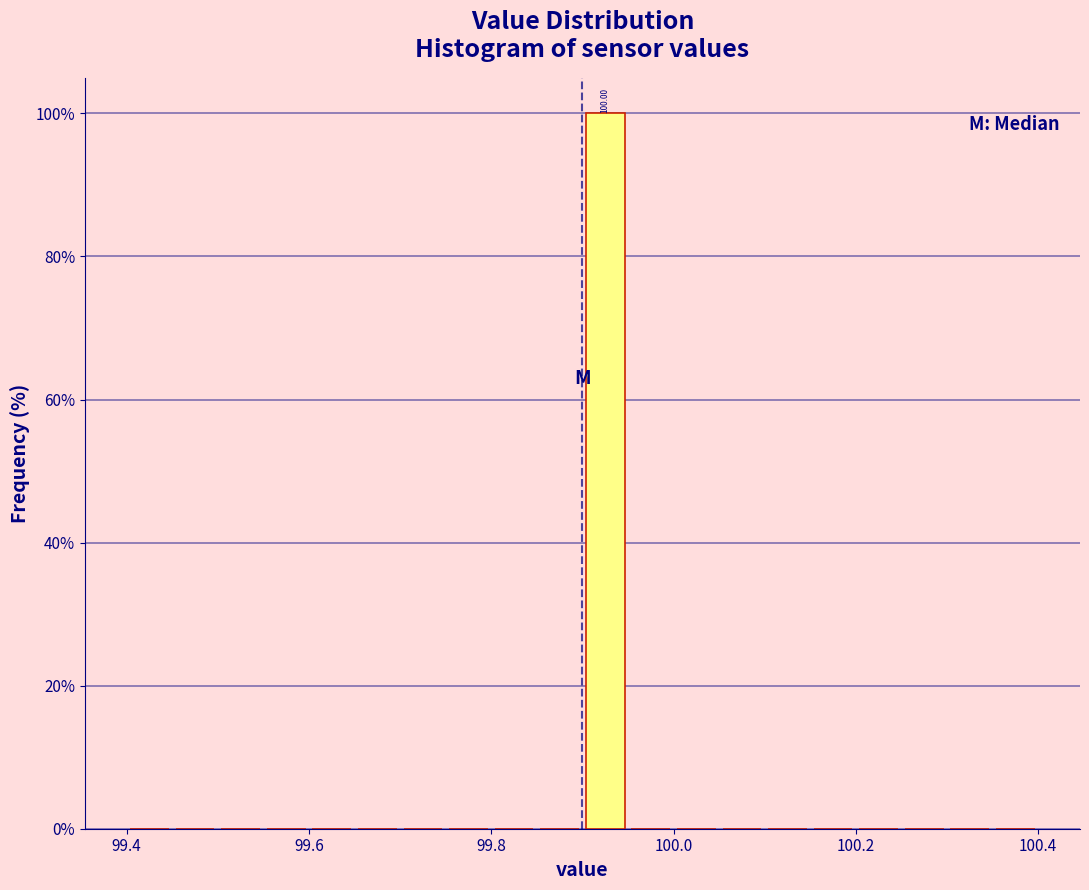

Around what value on the x-axis is the tallest bar? Give the approximate position of its centre, as read against the axis.

99.92